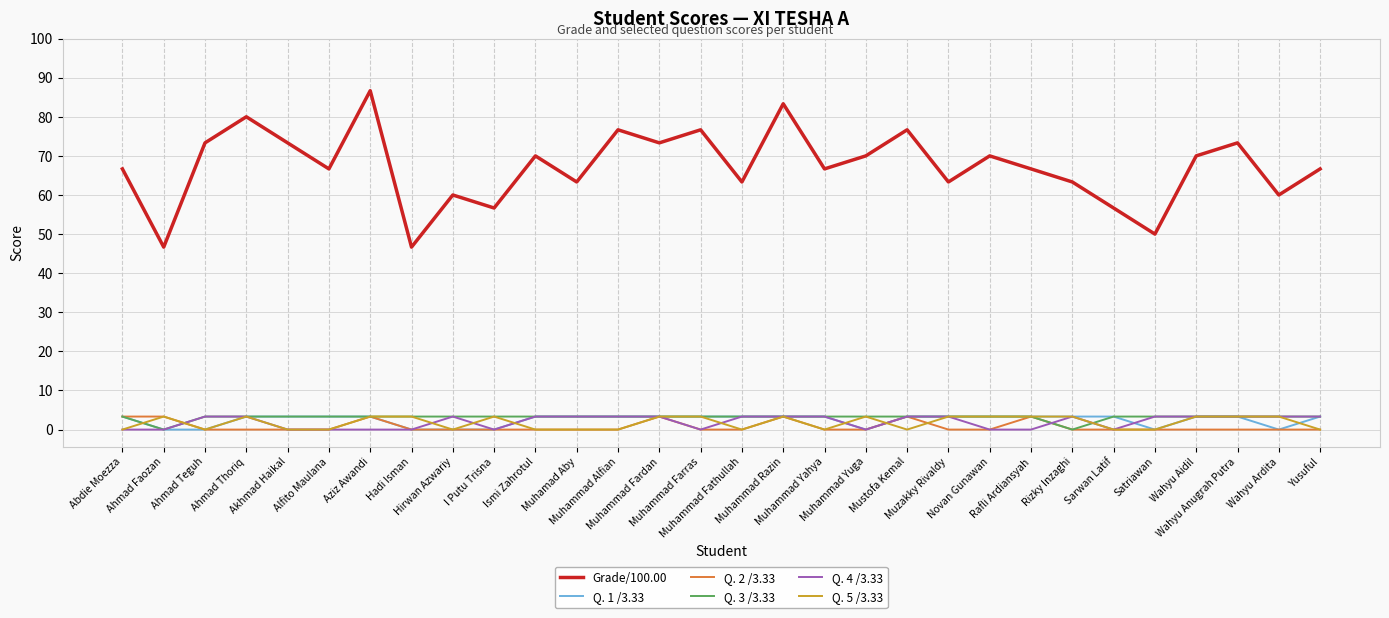

Which series has the widest spread of values?

Grade/100.00